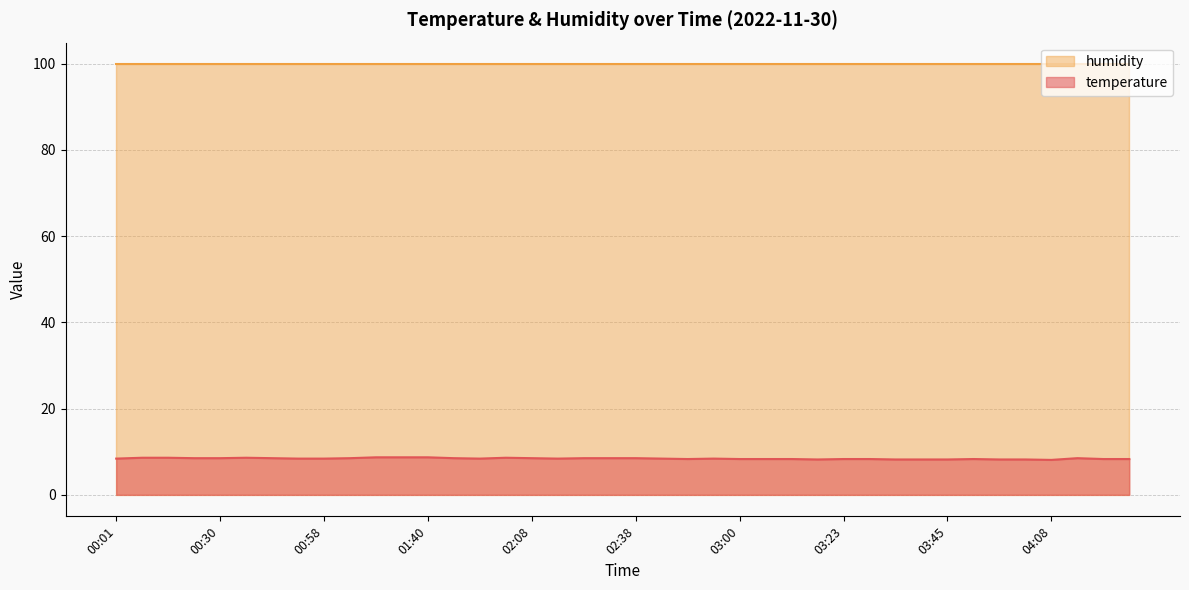

List the labels in order of value, smallest first.

04:08, 03:18, 03:34, 03:39, 03:45, 03:56, 04:02, 02:49, 03:00, 03:06, 03:12, 03:23, 03:29, 03:51, 04:19, 04:25, 00:01, 00:52, 00:58, 01:51, 02:14, 02:43, 02:55, 00:24, 00:30, 00:46, 01:04, 01:45, 02:08, 02:20, 02:26, 02:38, 04:13, 00:13, 00:19, 00:41, 02:02, 01:16, 01:34, 01:40